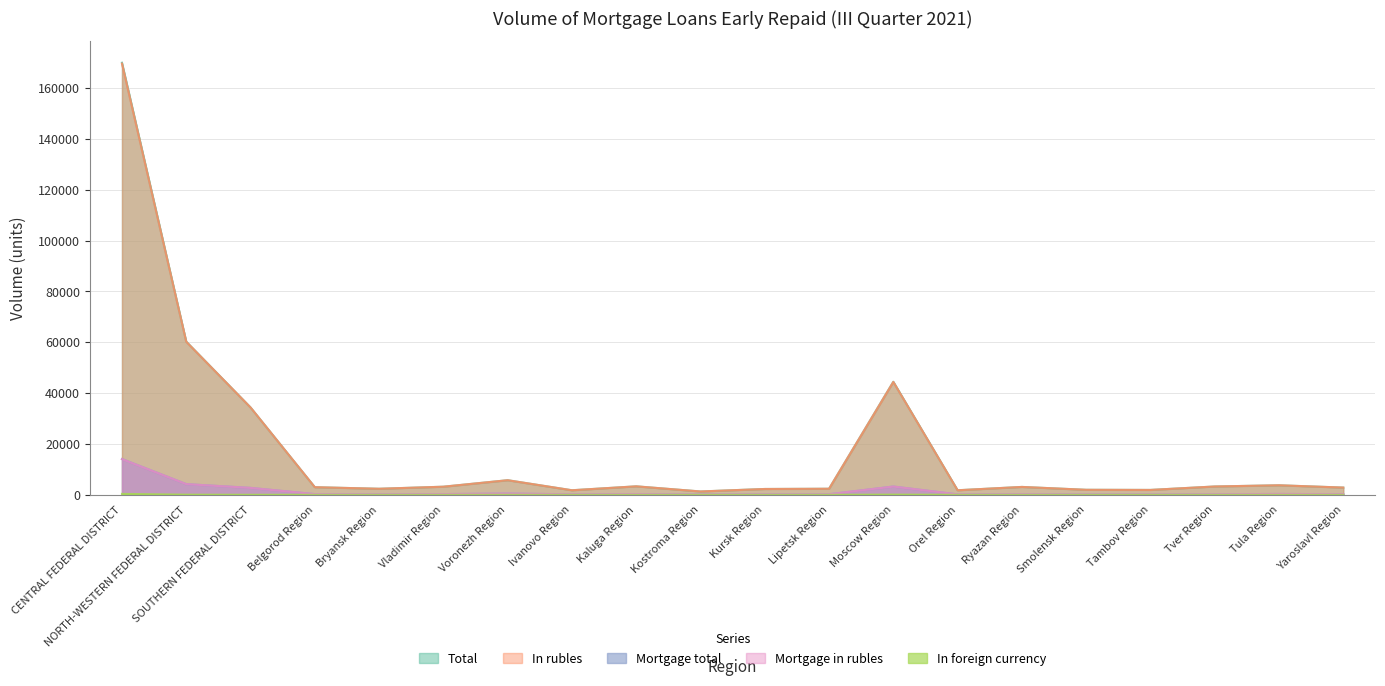

Is the value of Mortgage in rubles at CENTRAL FEDERAL DISTRICT greater than the value of Total at Yaroslavl Region?

Yes